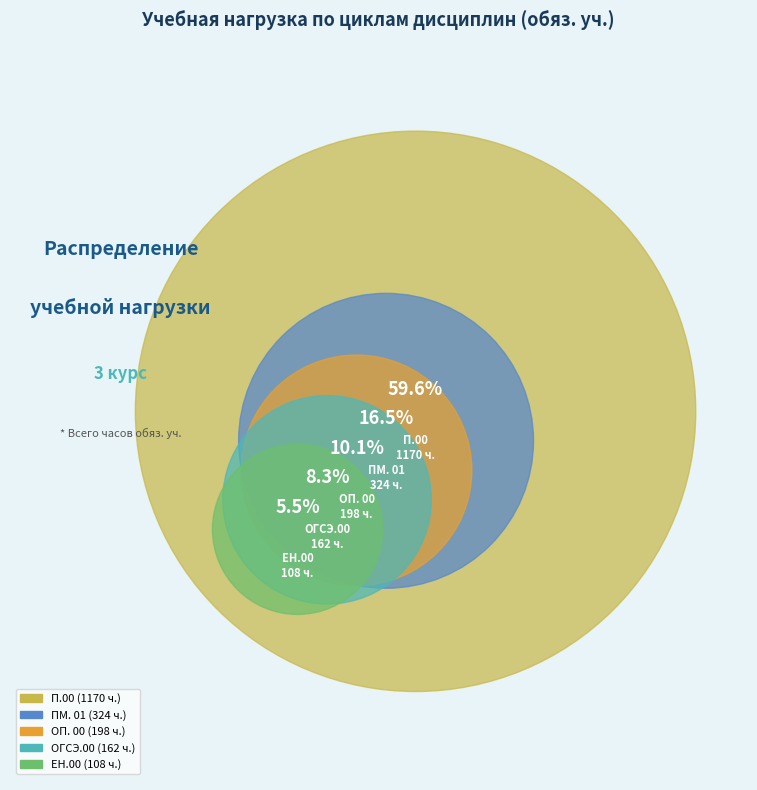

Does П.00 account for over 50% of the chart?

Yes